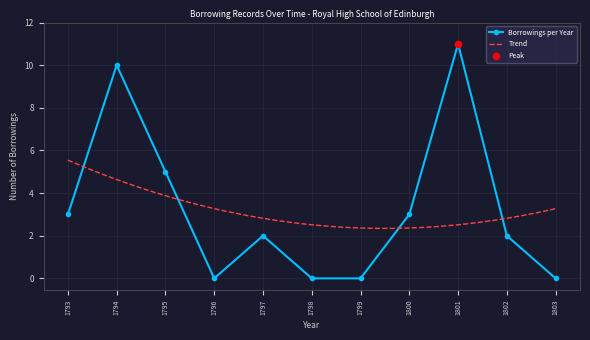

Which category has the highest value in the Borrowings per Year series?

1801